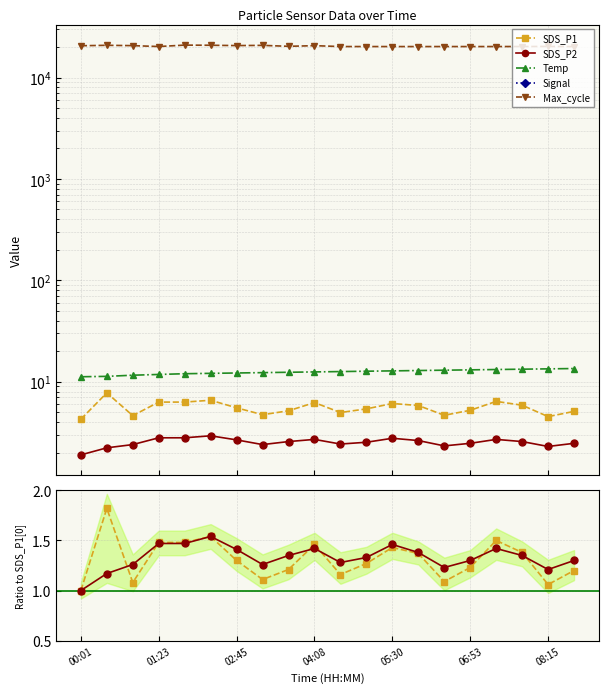

What is the label of the 15th point from the left?

06:25